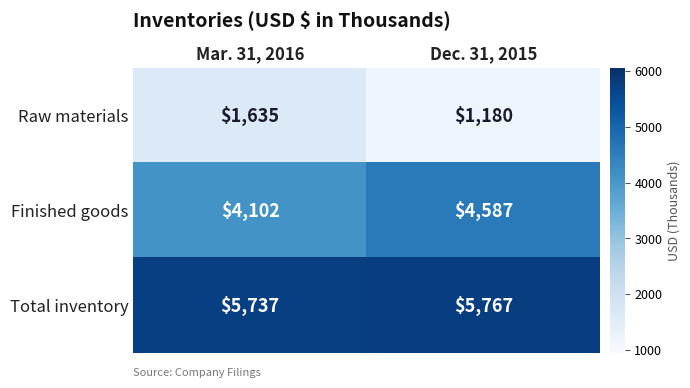

At Dec. 31, 2015, list the series in order from smallest to largest.

Raw materials, Finished goods, Total inventory